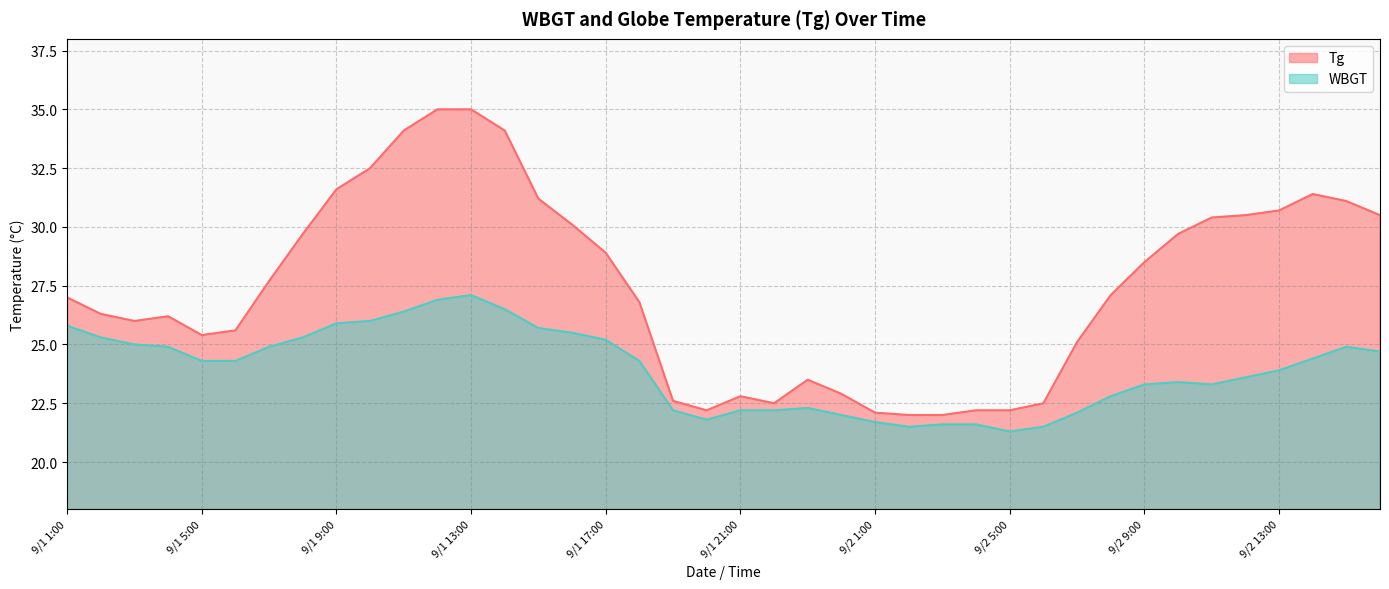

True or false: WBGT has a value of 41.4 at 9/2 14:00.

False